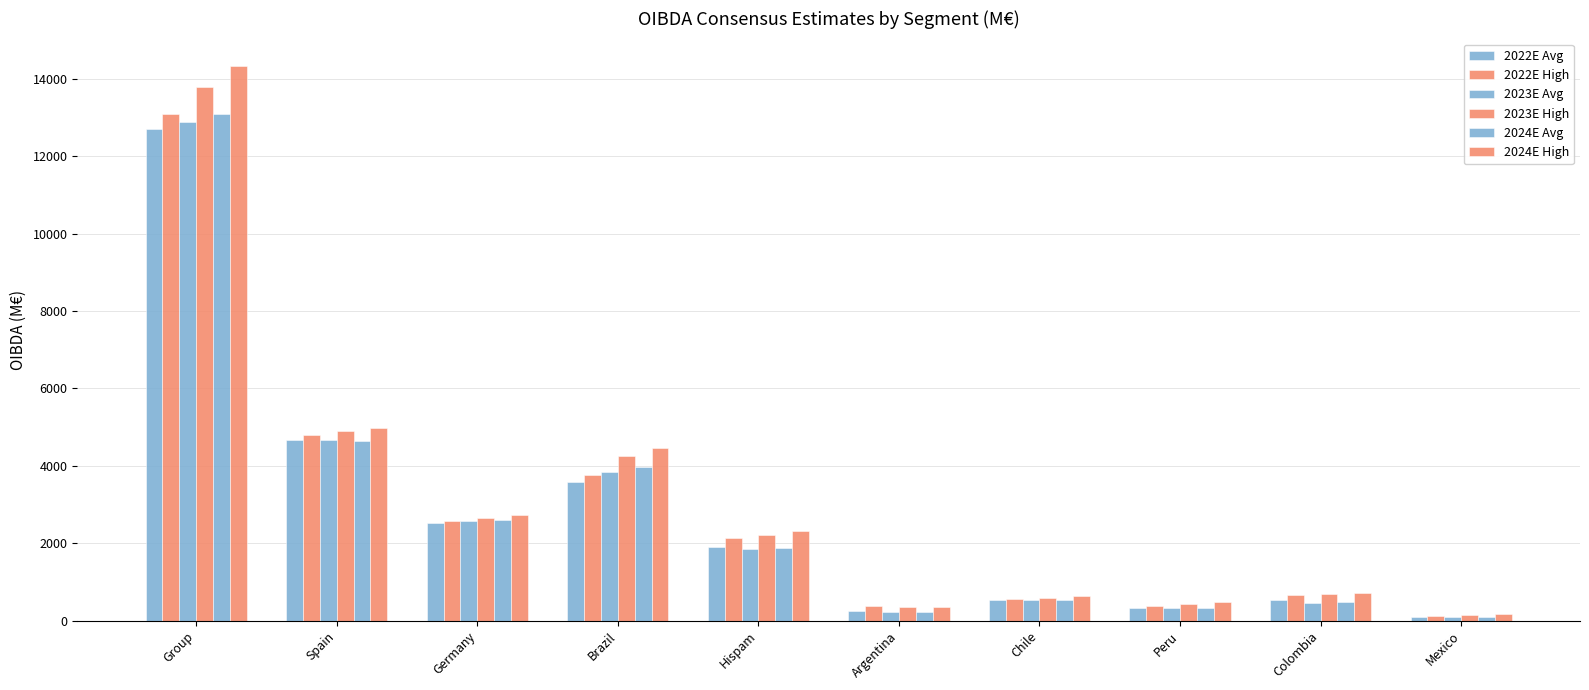

What position from the right is Hispam?

6